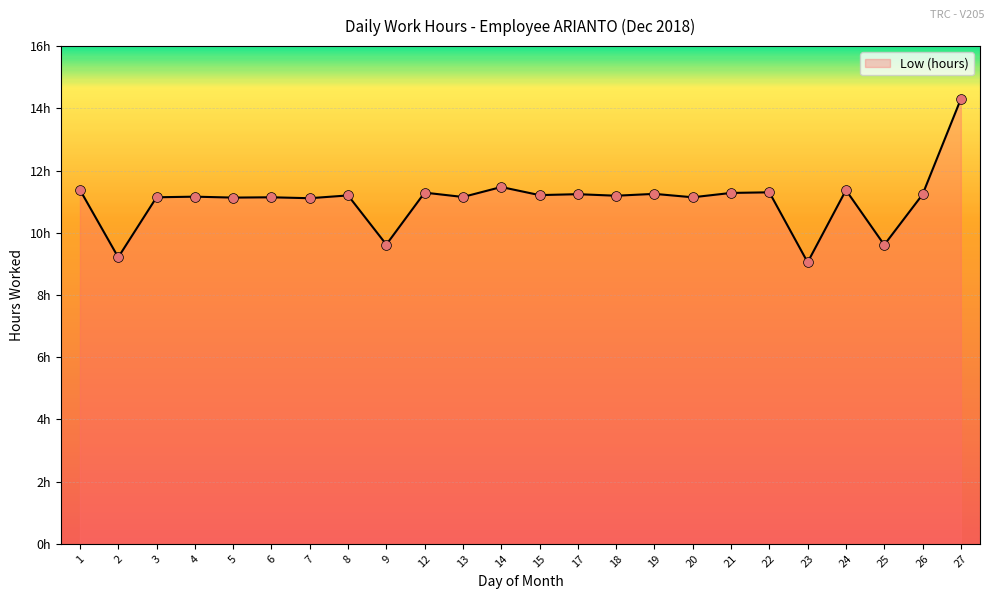

Is this an area chart (filled region under the line)?

Yes